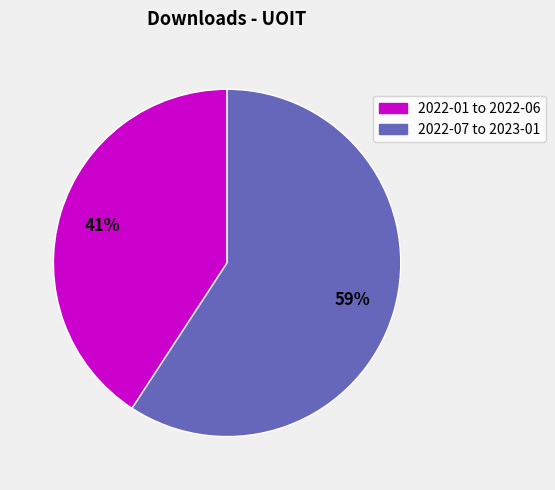

What is the smallest slice in the pie chart?

2022-01 to 2022-06